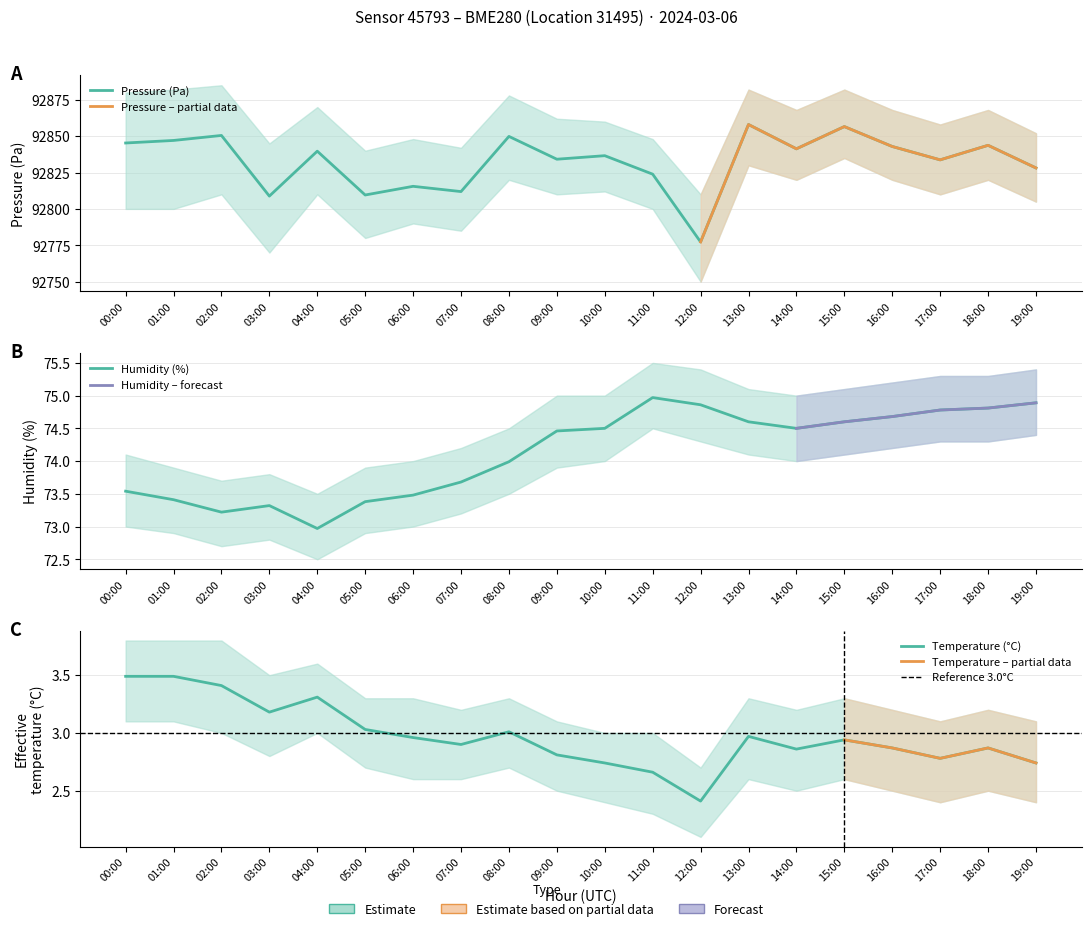

What is the maximum value shown in the chart?

92858.0